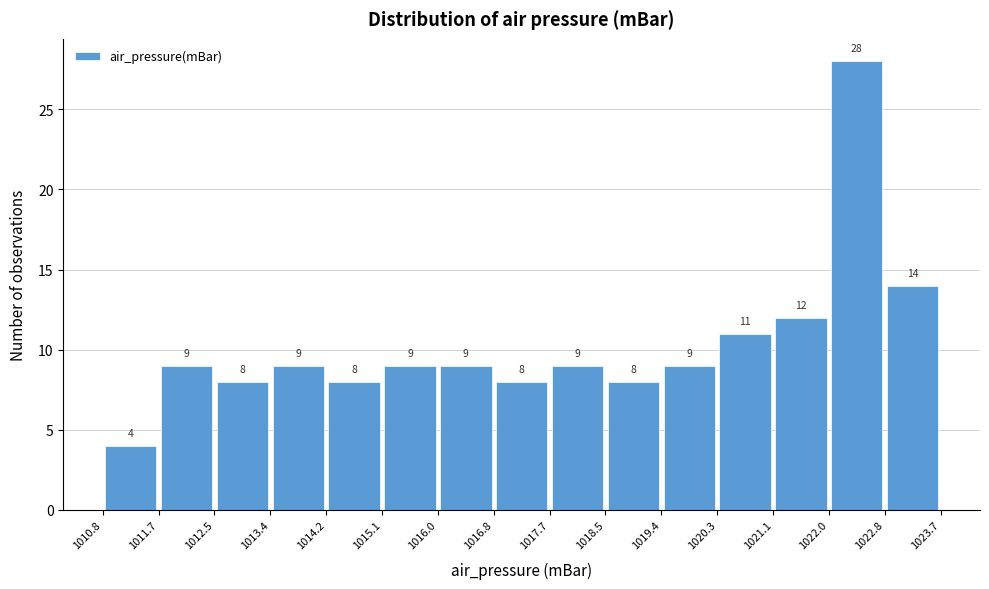

Reading left to right, transcribe this chart: for each bar, give the range it covers on the x-axis and its height.

1010.8 to 1011.7: 4
1011.7 to 1012.5: 9
1012.5 to 1013.4: 8
1013.4 to 1014.2: 9
1014.2 to 1015.1: 8
1015.1 to 1016.0: 9
1016.0 to 1016.8: 9
1016.8 to 1017.7: 8
1017.7 to 1018.5: 9
1018.5 to 1019.4: 8
1019.4 to 1020.3: 9
1020.3 to 1021.1: 11
1021.1 to 1022.0: 12
1022.0 to 1022.8: 28
1022.8 to 1023.7: 14